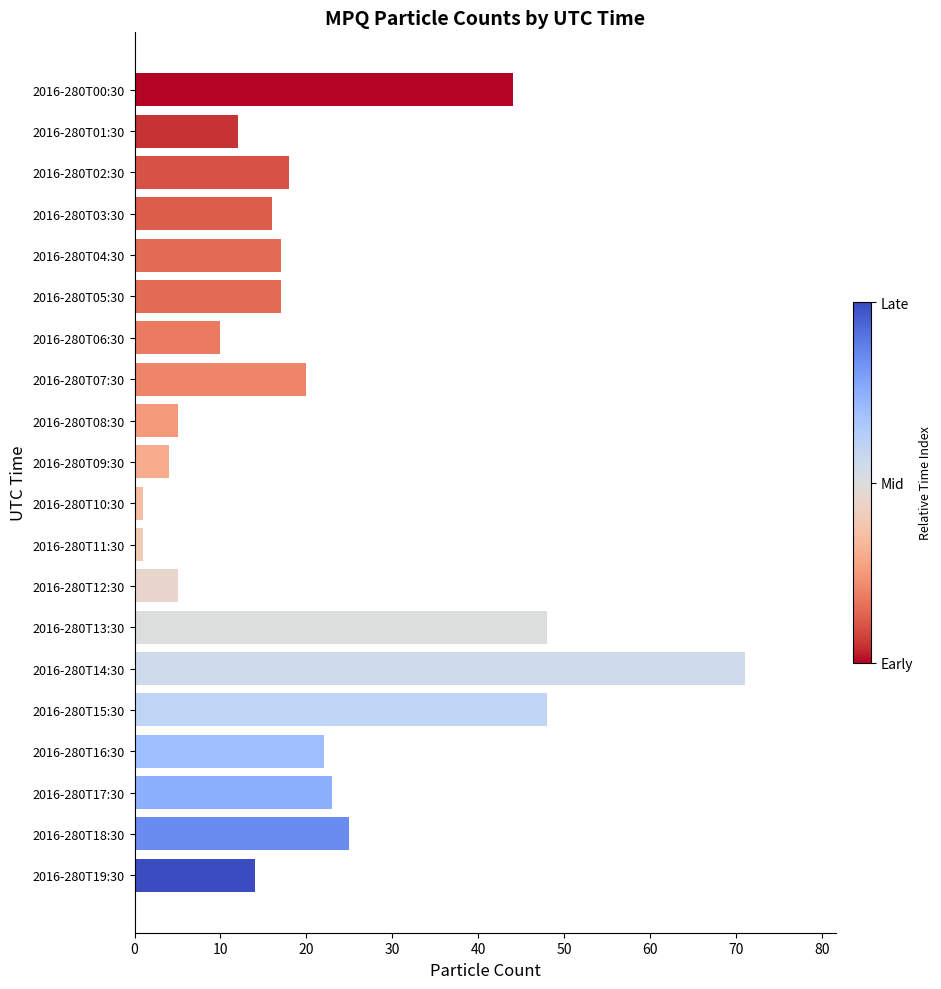

What is the greatest value displayed?

71